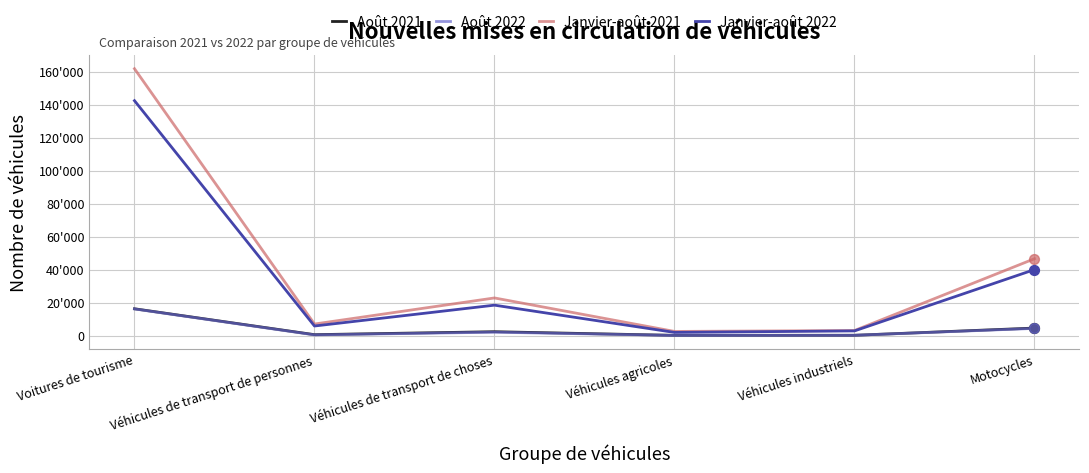

Does the chart have visible grid lines?

Yes